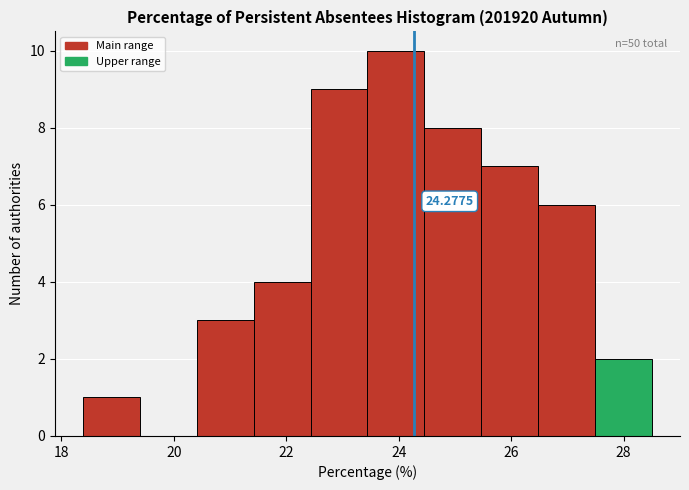

Which range on the x-axis has the tallest bar?

23.4 to 24.4